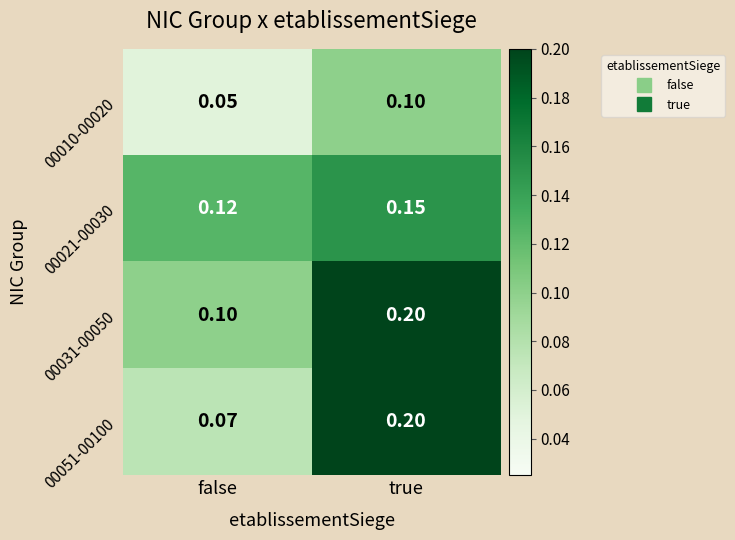

At which label is 00021-00030 closest to 0?

false